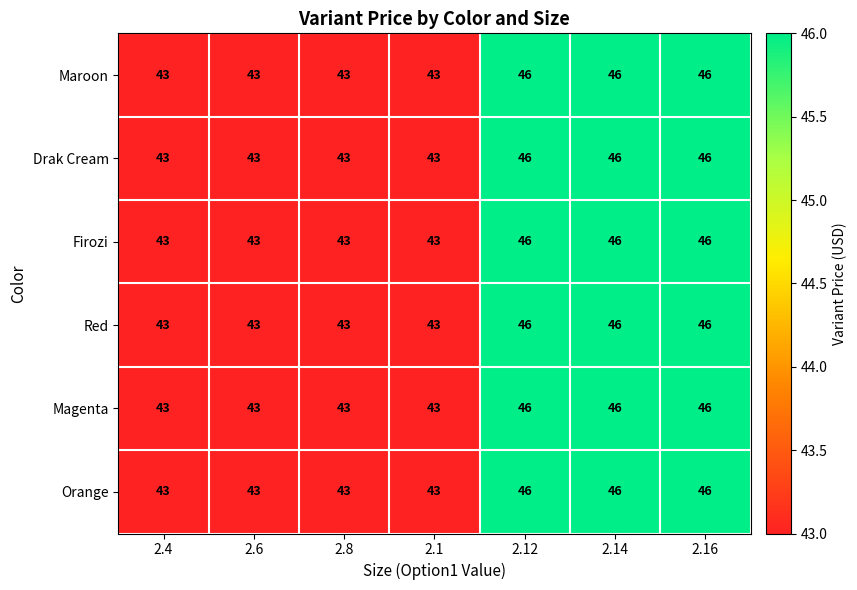

What is the sum of the Maroon values at 2.4 and 2.1?

86